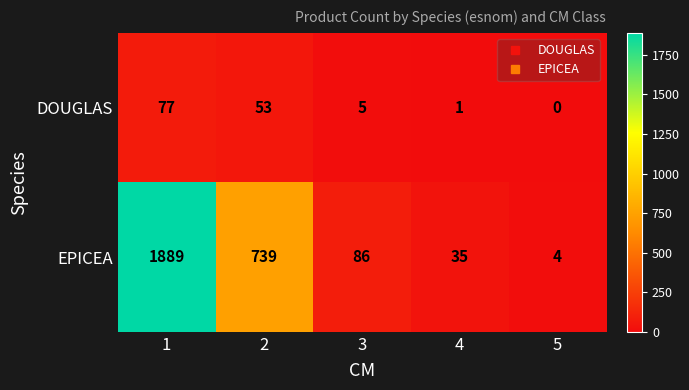

List the labels in order of EPICEA value, smallest first.

5, 4, 3, 2, 1